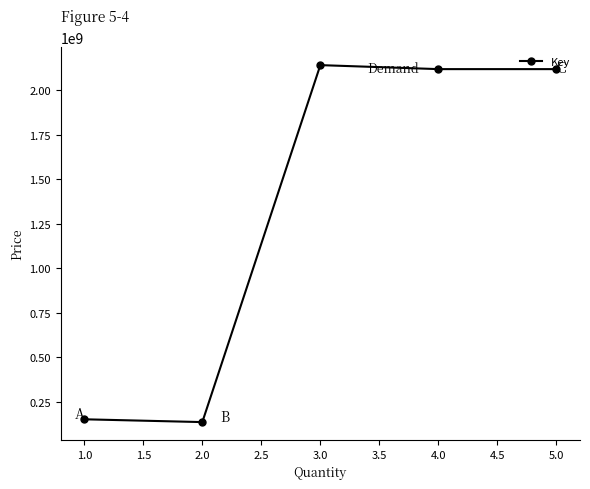

How many points are higher than both their immediate neighbors (excluding endpoints)?

1